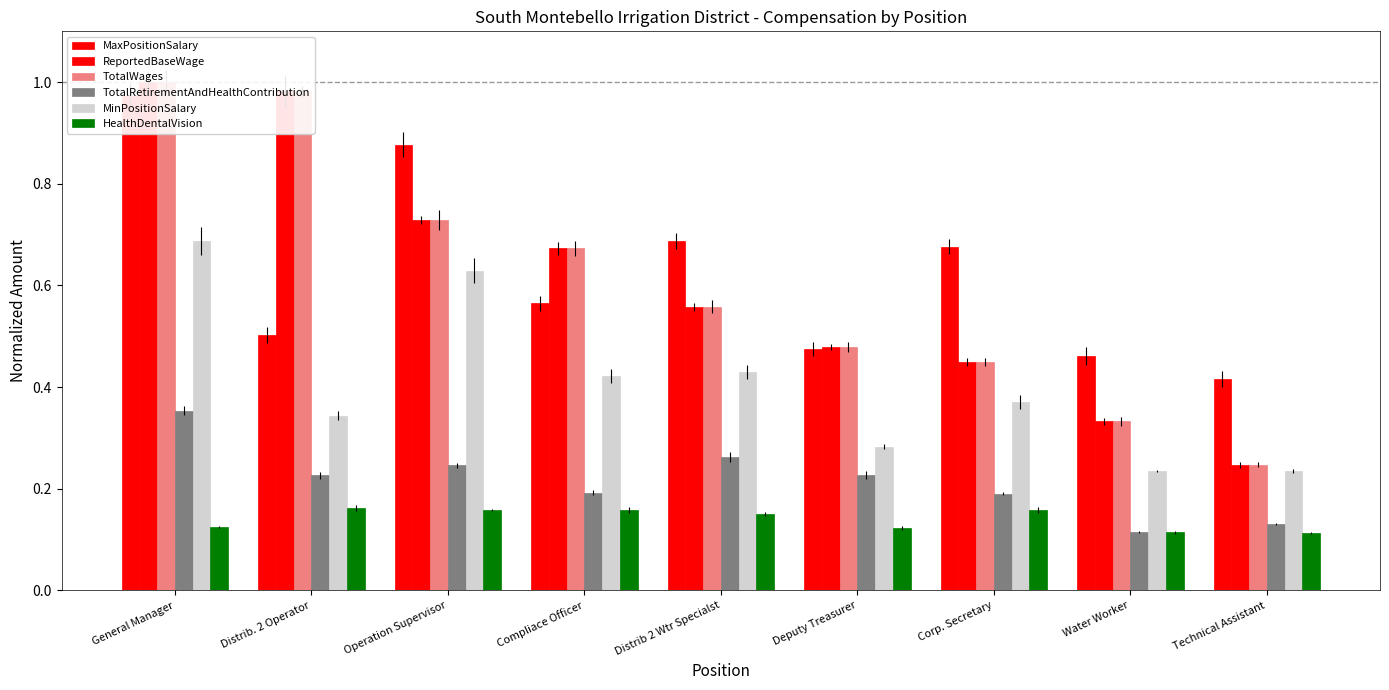

Reading left to right, extract all data points from this chart.

MaxPositionSalary: 1.0	0.5	0.9	0.6	0.7	0.5	0.7	0.5	0.4
ReportedBaseWage: 1.0	1.0	0.7	0.7	0.6	0.5	0.4	0.3	0.2
TotalWages: 1.0	1.0	0.7	0.7	0.6	0.5	0.4	0.3	0.2
TotalRetirementAndHealthContribution: 0.4	0.2	0.2	0.2	0.3	0.2	0.2	0.1	0.1
MinPositionSalary: 0.7	0.3	0.6	0.4	0.4	0.3	0.4	0.2	0.2
HealthDentalVision: 0.1	0.2	0.2	0.2	0.2	0.1	0.2	0.1	0.1